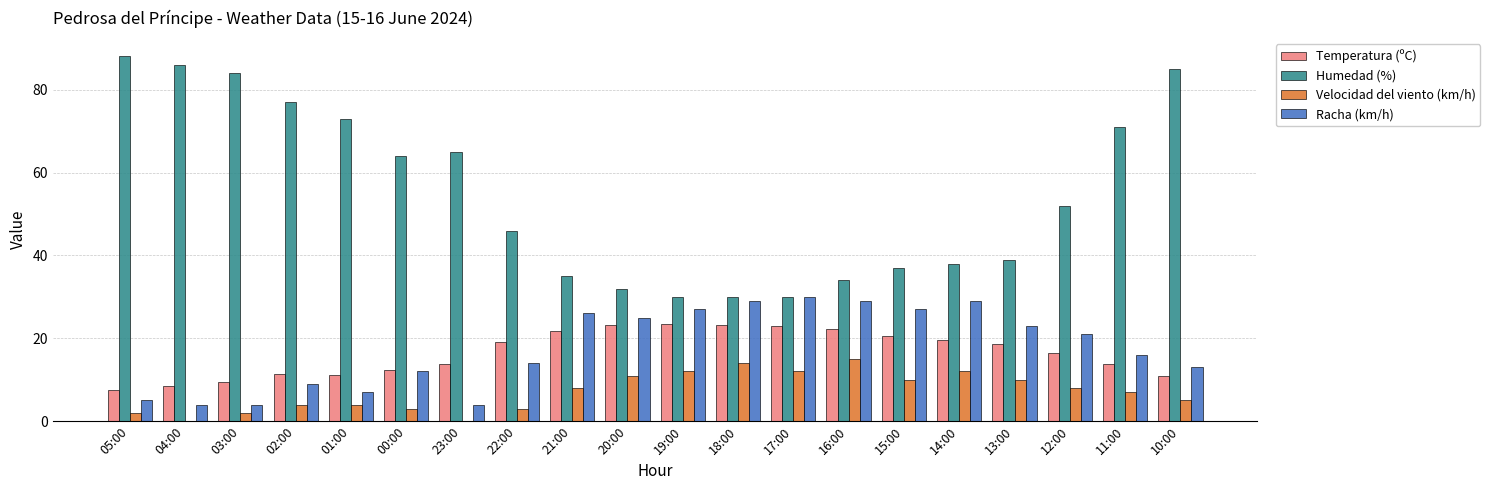

What is the maximum value for Racha (km/h)?

30.0